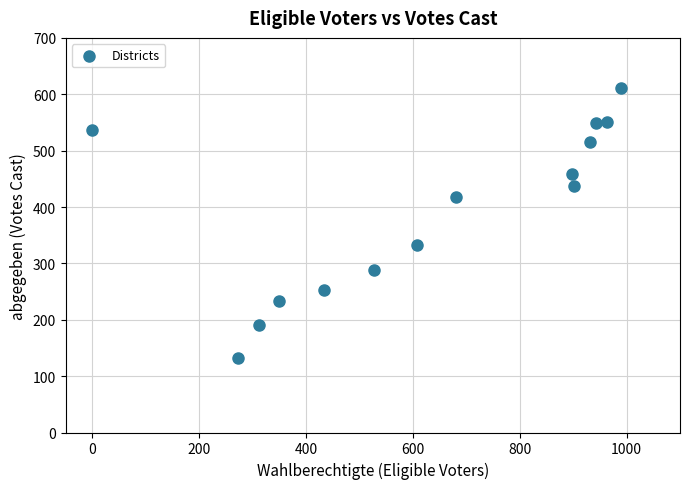

What Y value in the scatter plot is closest to 371?

333